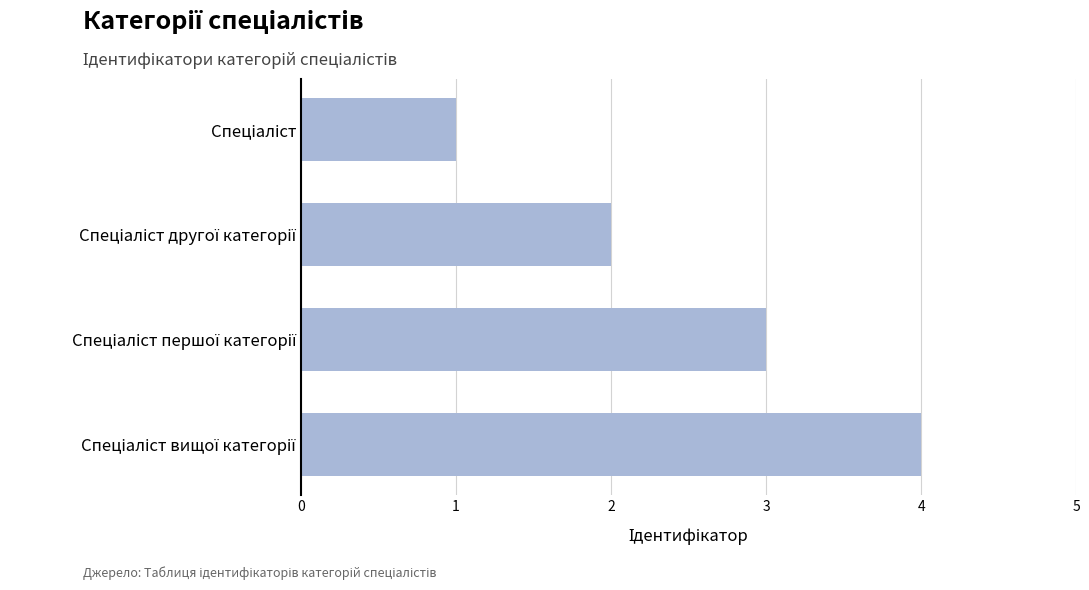

What is the maximum value shown in the chart?

4